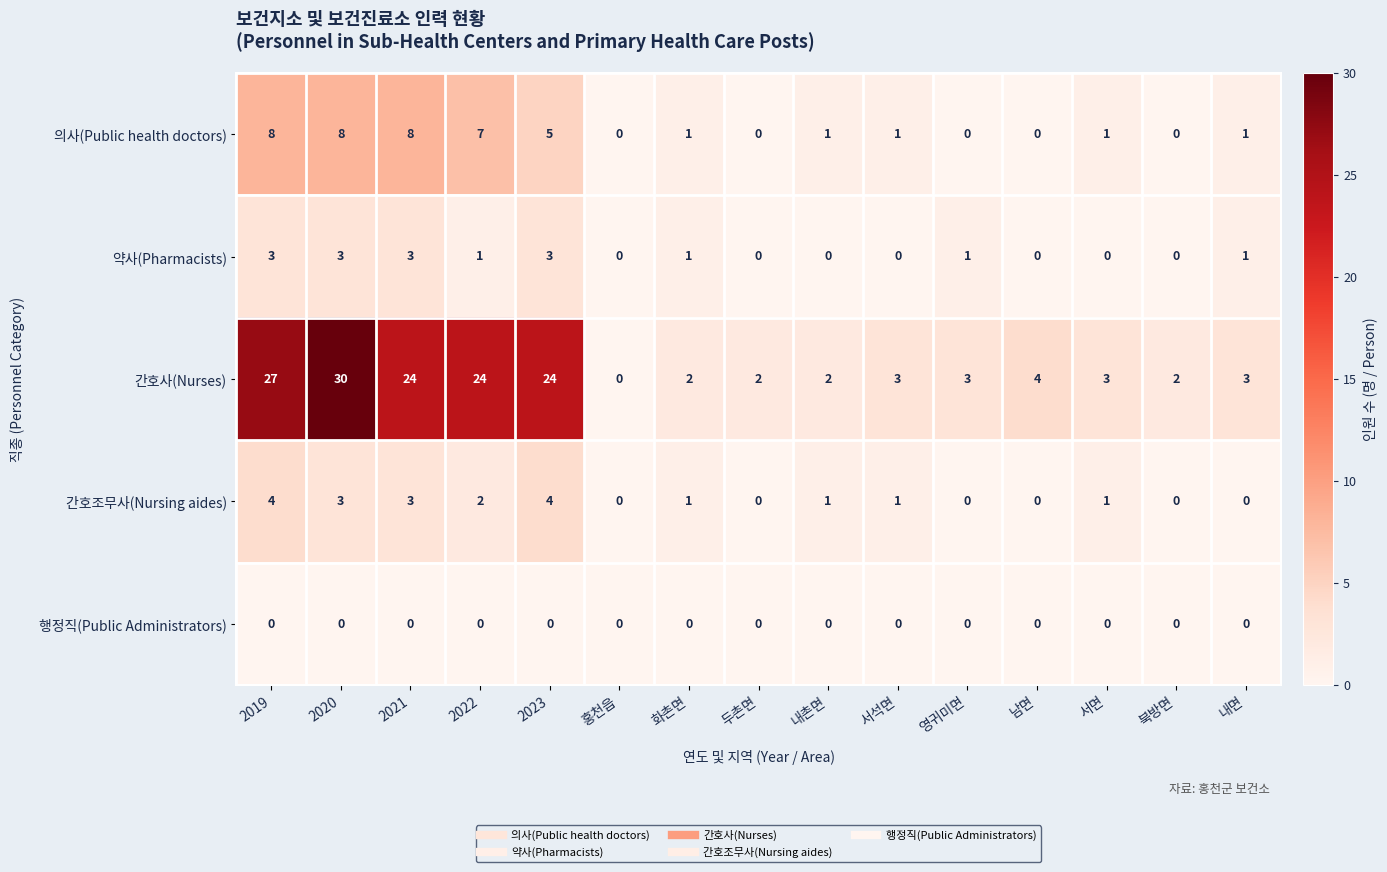

What is the total value across all series at 2022?

34